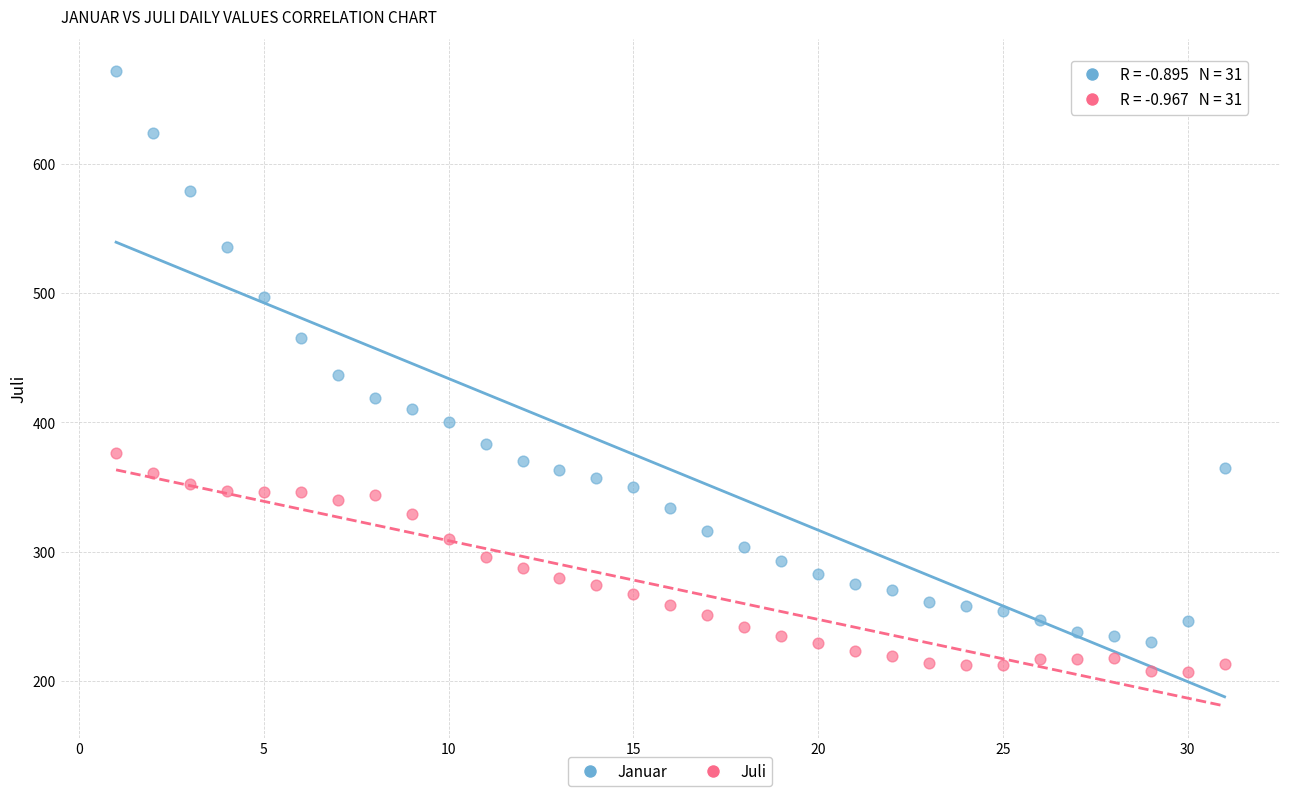

Across all data points, what is the range of X values (max minus min)?

30